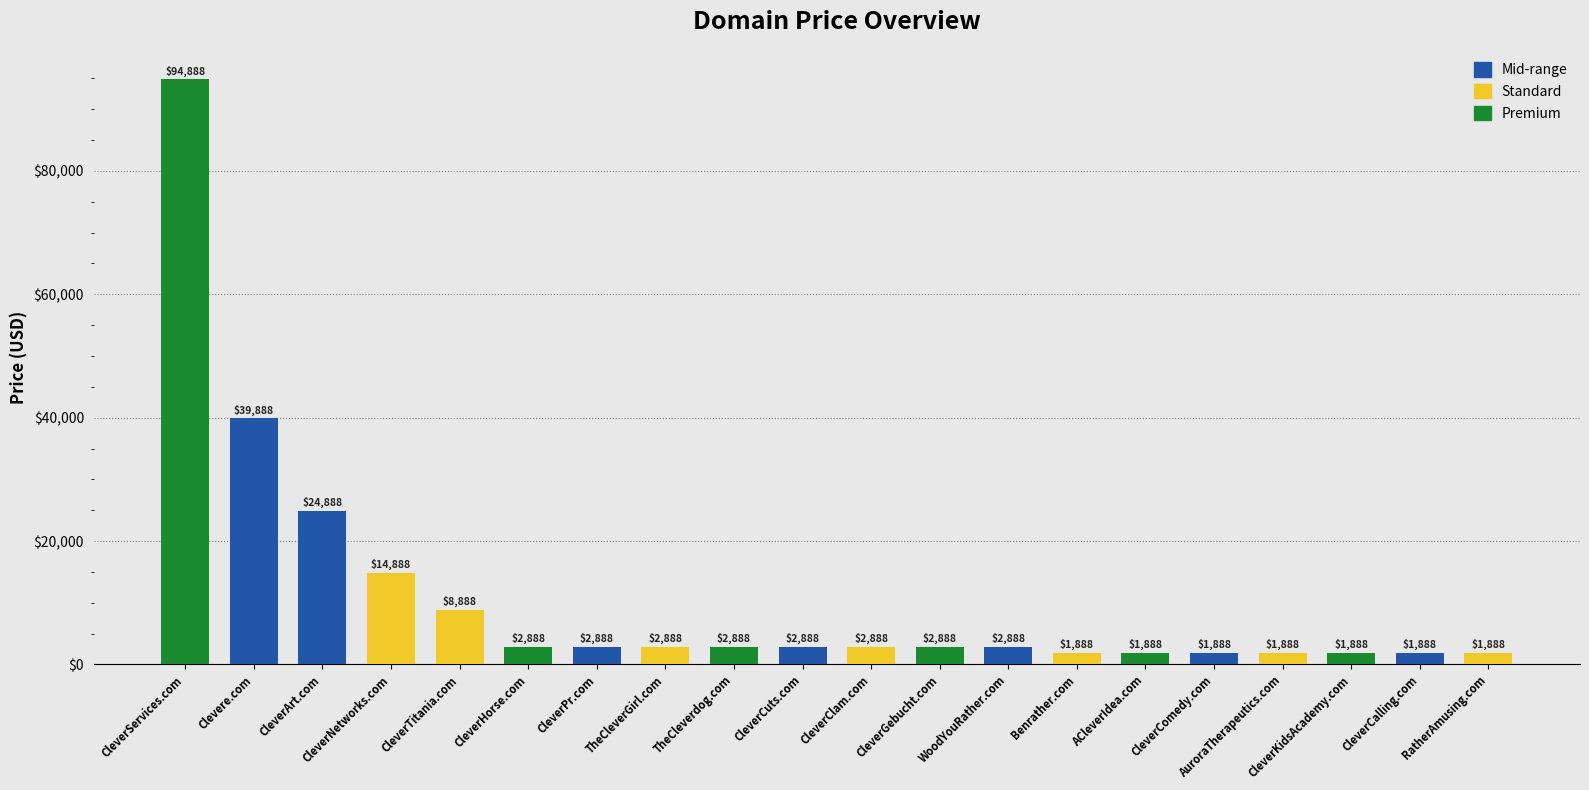

What is the sum of the values at CleverCuts.com and CleverArt.com?

27776